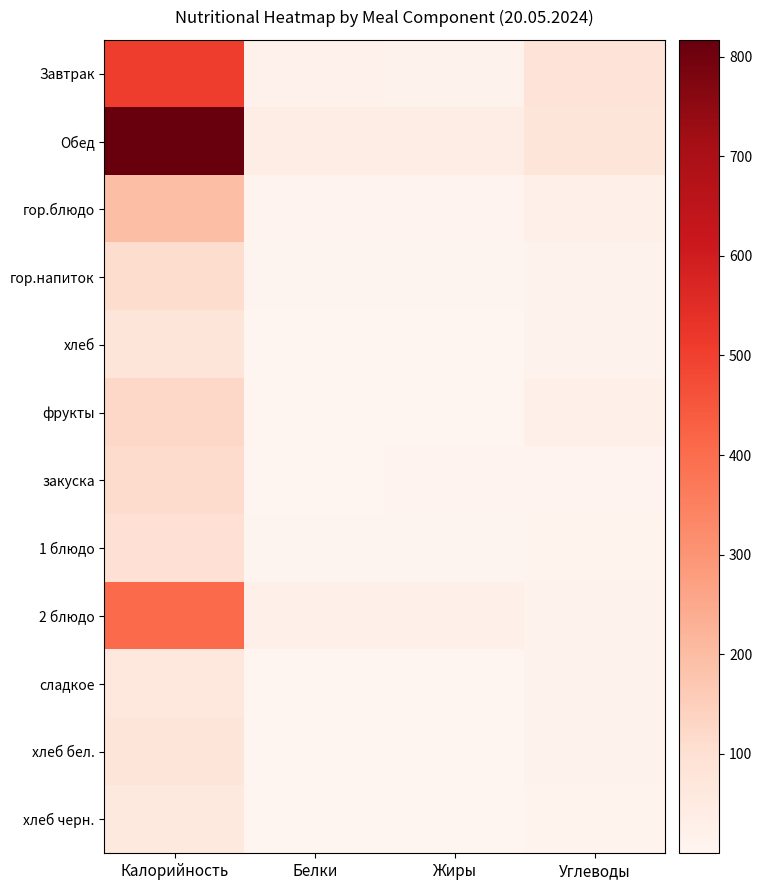

Which series has the largest total across all categories?

Обед